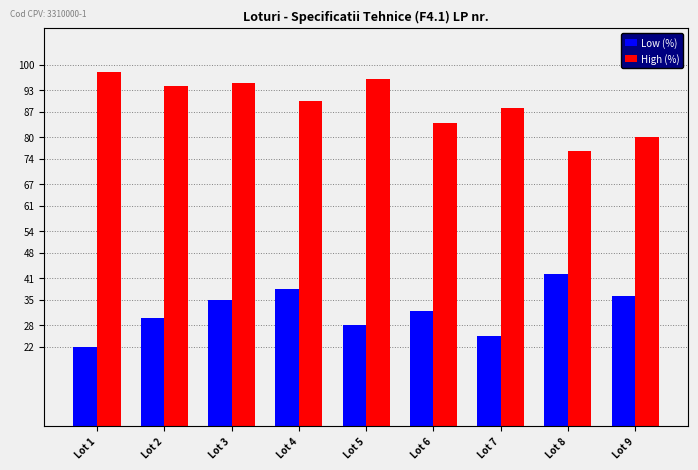

The value of High (%) at Lot 2 is 94. True or false?

True